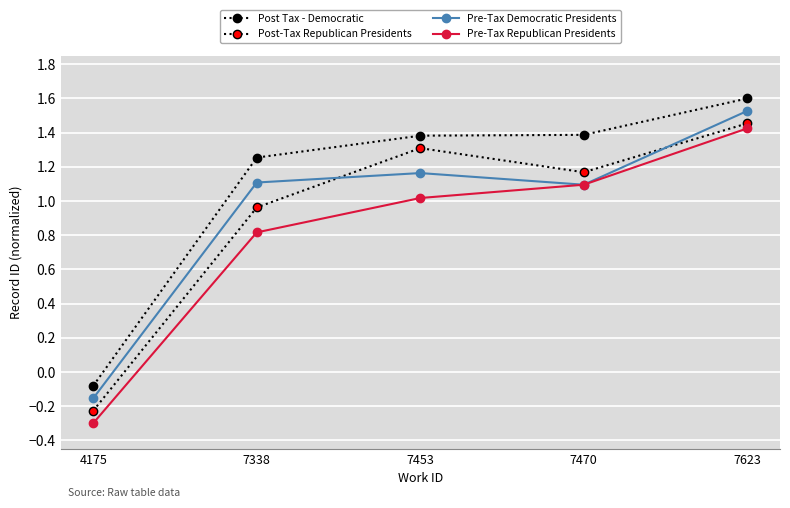

At how many categories does at least one series exceed 1?

4